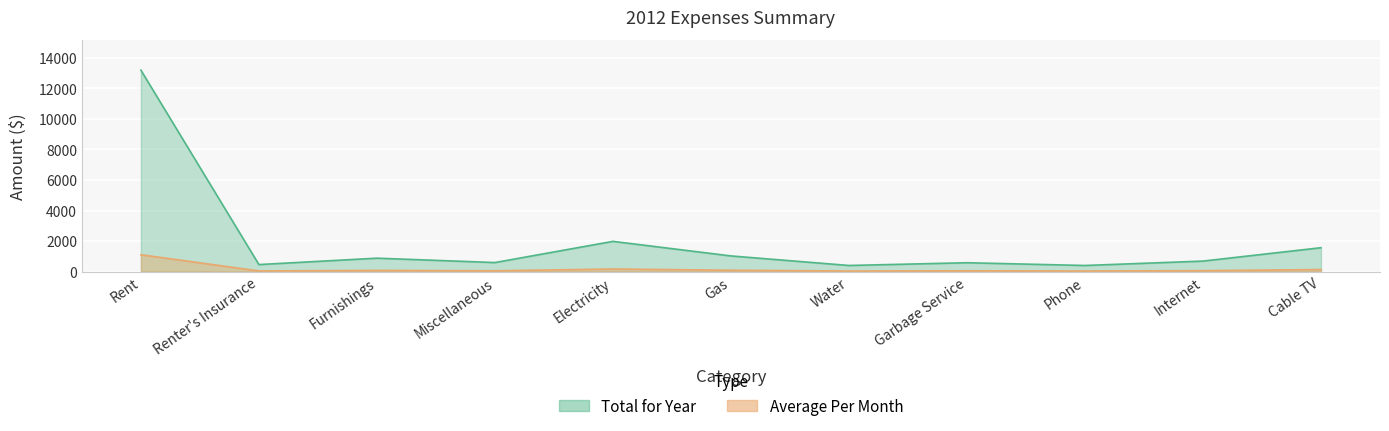

Is it true that Average Per Month equals 107.7 at Furnishings?

False